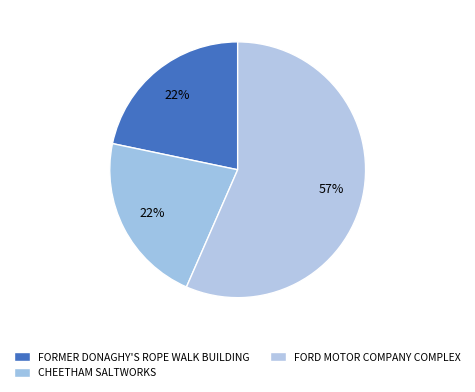

True or false: FORMER DONAGHY'S ROPE WALK BUILDING accounts for 22% of the total.

True